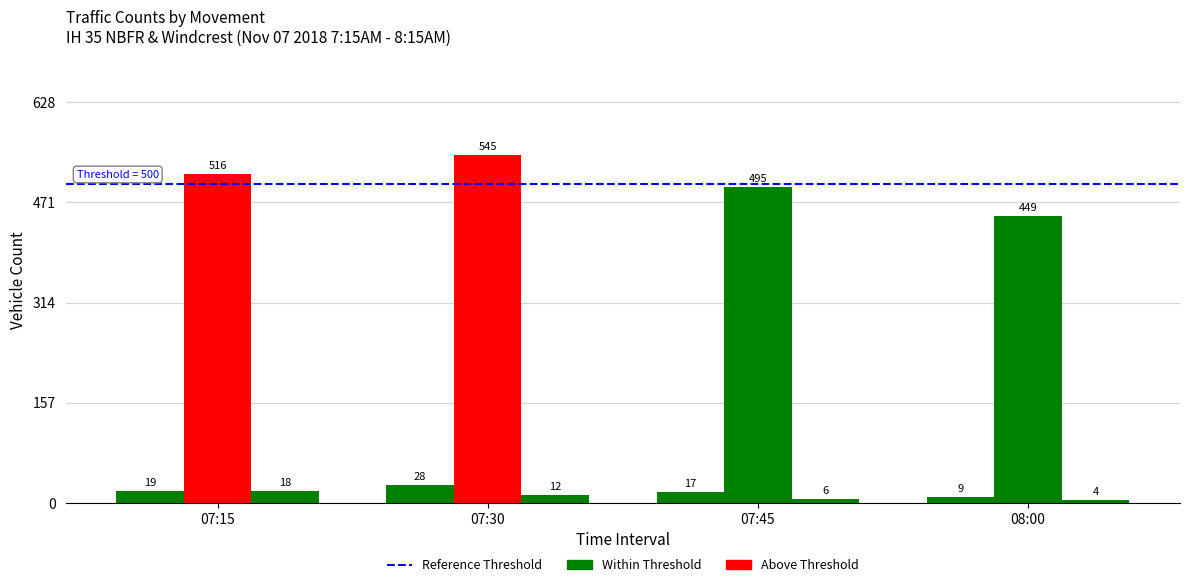

At which category is the sum across all series the highest?

07:30